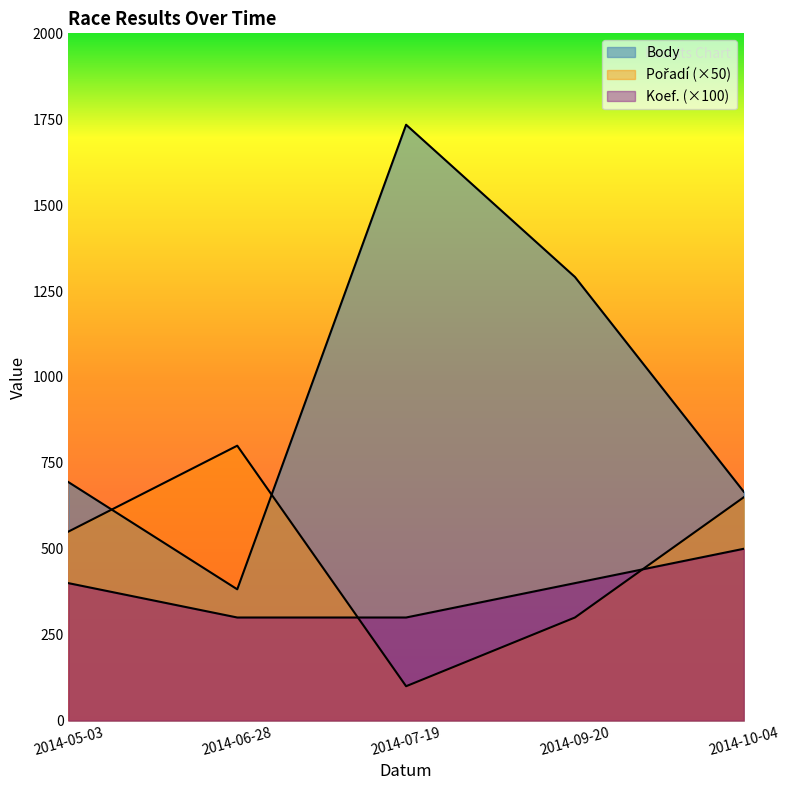

Reading left to right, list all the values displayed in this chart.

Body: 694	382	1734	1291	666
Pořadí: 550	800	100	300	650
Koef.: 400	300	300	400	500